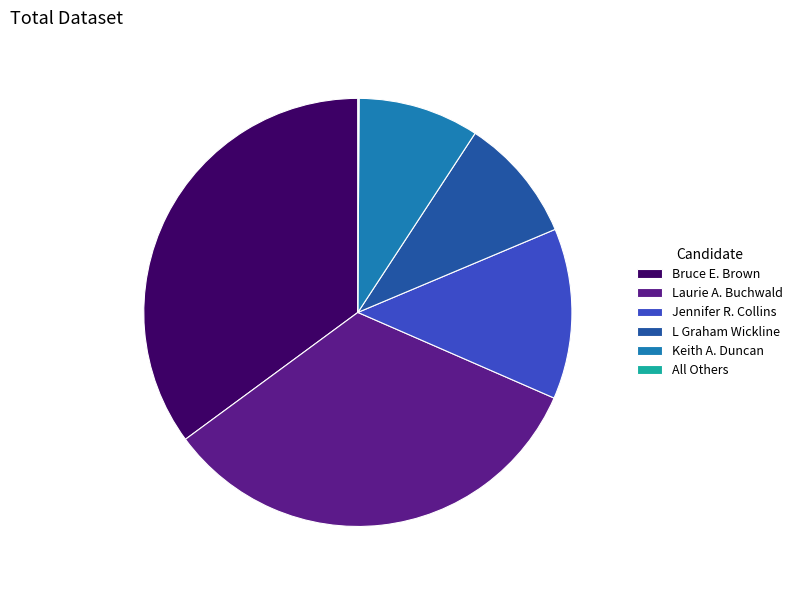

The Bruce E. Brown slice represents 23% of the pie. True or false?

False